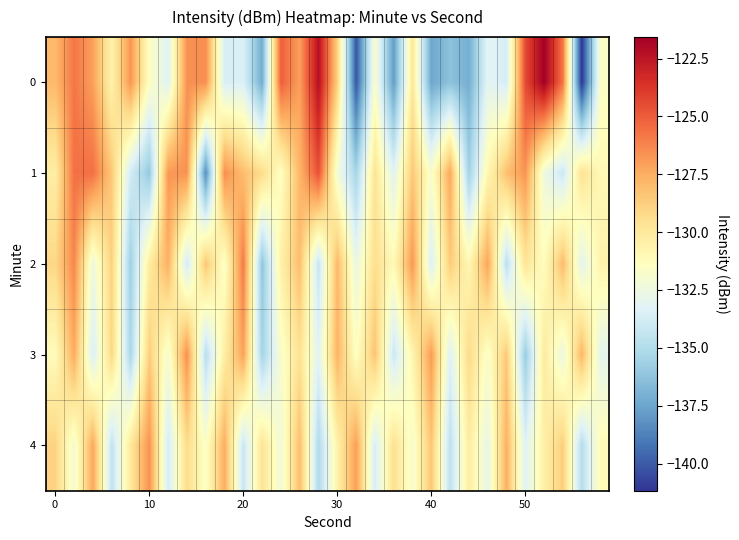

What is the greatest value displayed?

-121.6